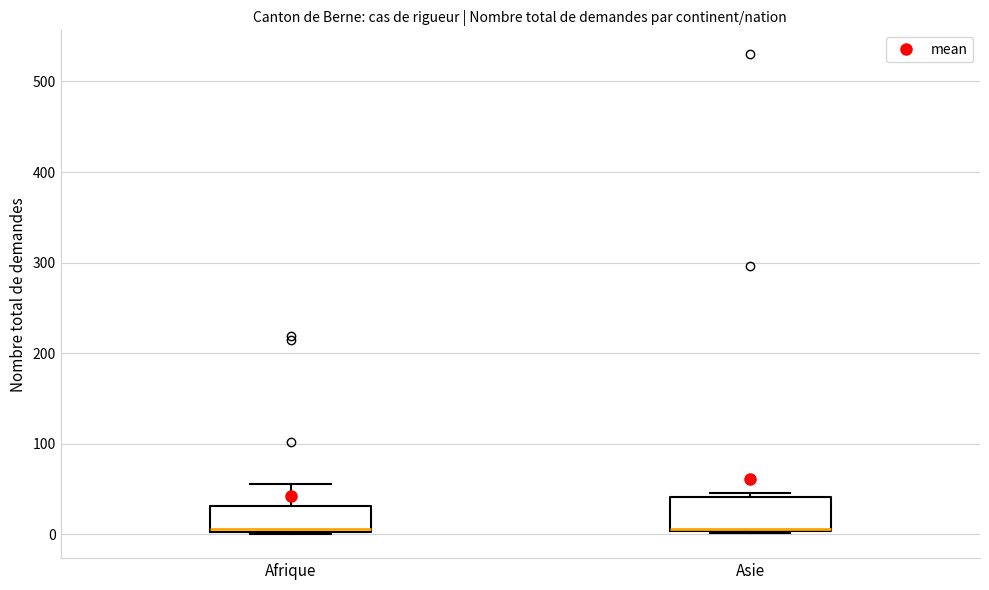

Reading left to right, read every box against the y-axis: the position of its median line, the range the box covers, and the ends of its whiskers. The values are not printed on the chart, so give them approximately, as read against the axis.

Afrique: median 10, box 0 to 30, whiskers 0 to 60
Asie: median 10 (drawn on the box's lower edge), box 0 to 40, whiskers 0 to 50